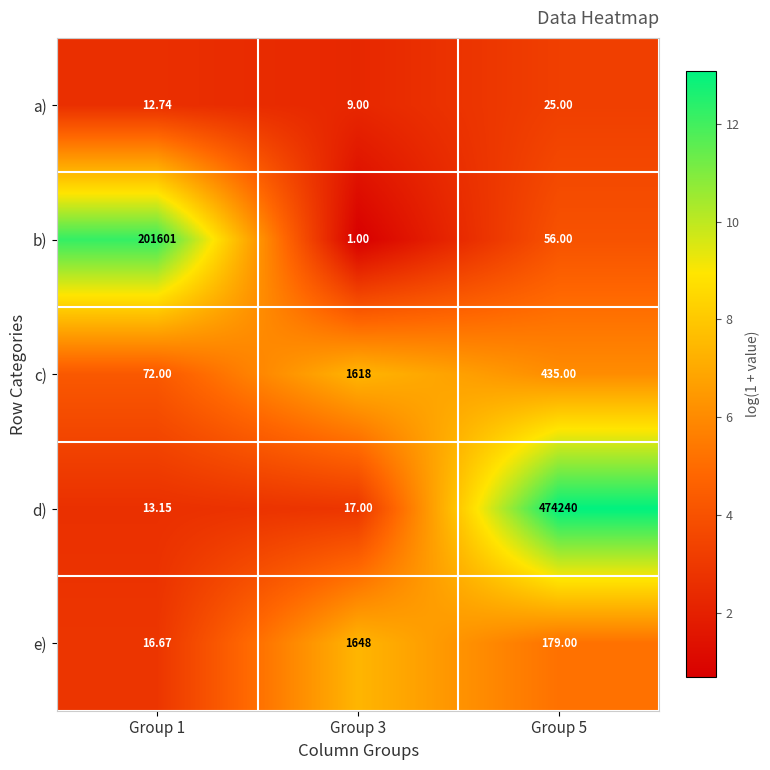

List the series in order of their peak value, highest first.

d), b), e), c), a)